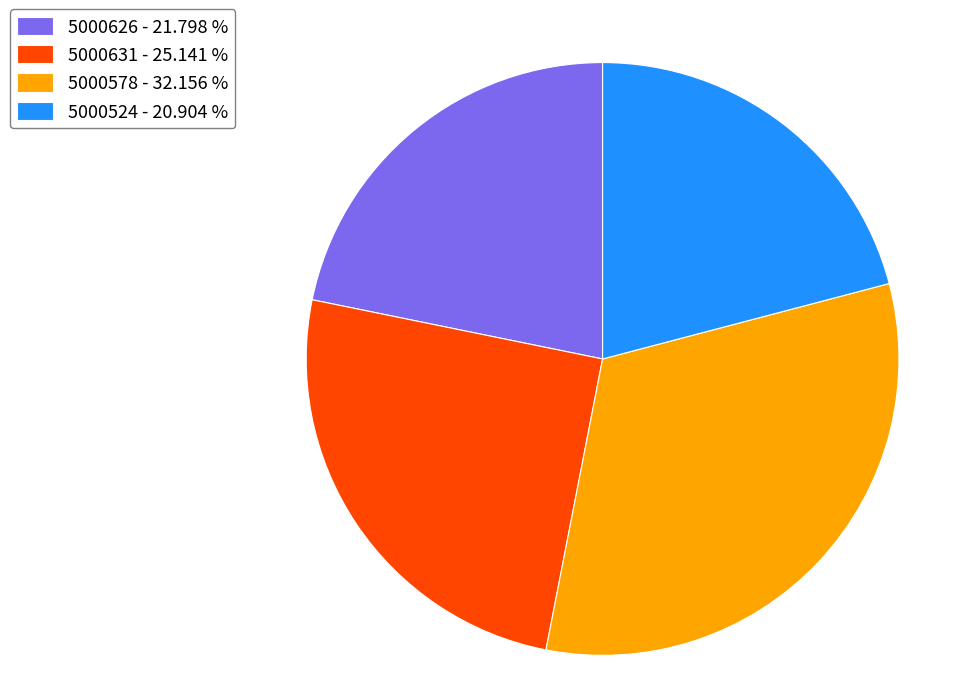

Does 5000626 - 21.798 % represent more than half of the total?

No